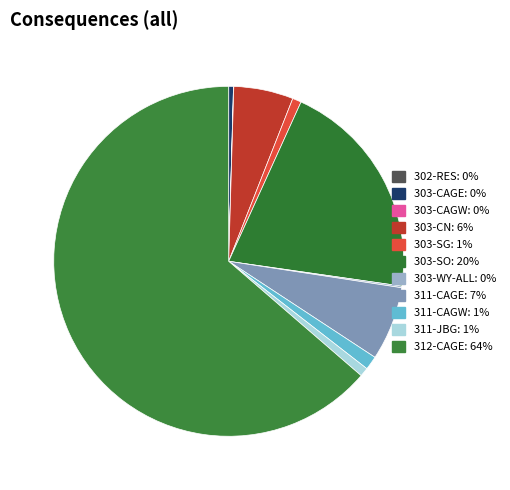

To the nearest percent, what is the difference between the largest and smallest slice percentages?

64%